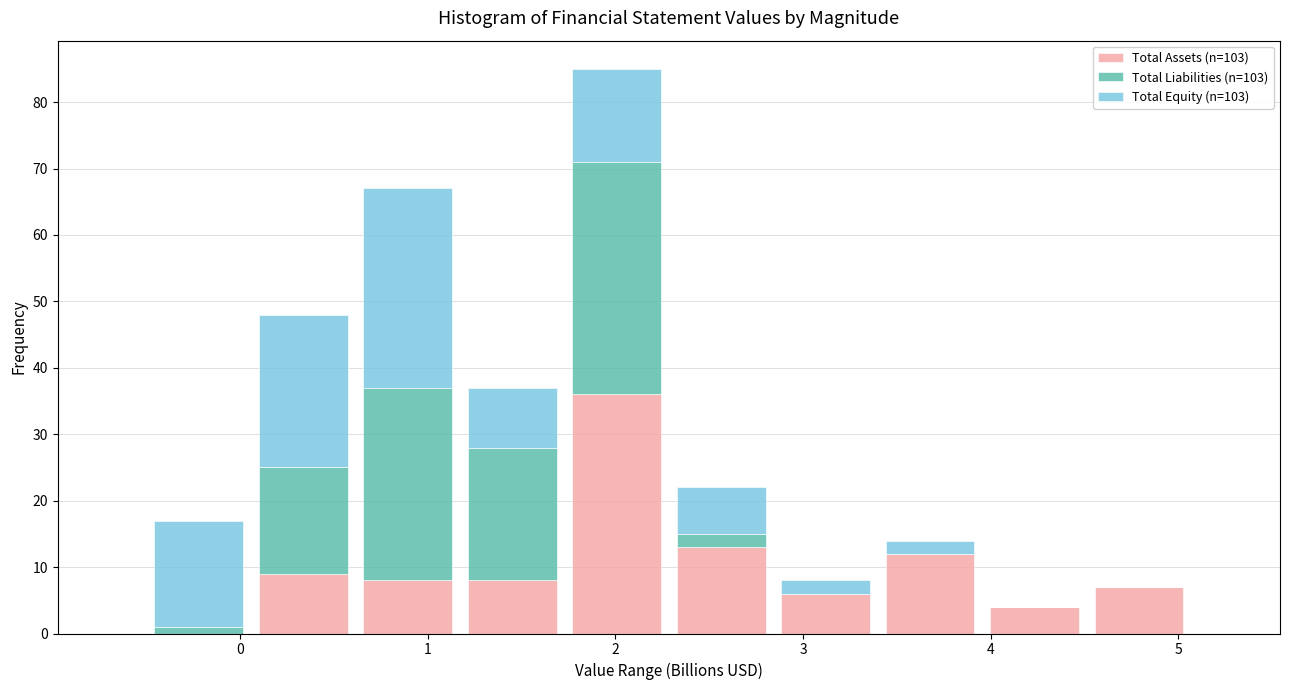

Reading left to right, transcribe this chart: for each stacked bar, give the range it covers on the x-axis and its total height. Neither the bar edges nor the heights are printed on the chart, so give them approximately, as read against the axes.

-0.5 to 0.1: 17
0.1 to 0.6: 48
0.6 to 1.2: 67
1.2 to 1.7: 37
1.7 to 2.3: 85
2.3 to 2.8: 22
2.8 to 3.4: 8
3.4 to 4.0: 14
4.0 to 4.5: 4
4.5 to 5.1: 7